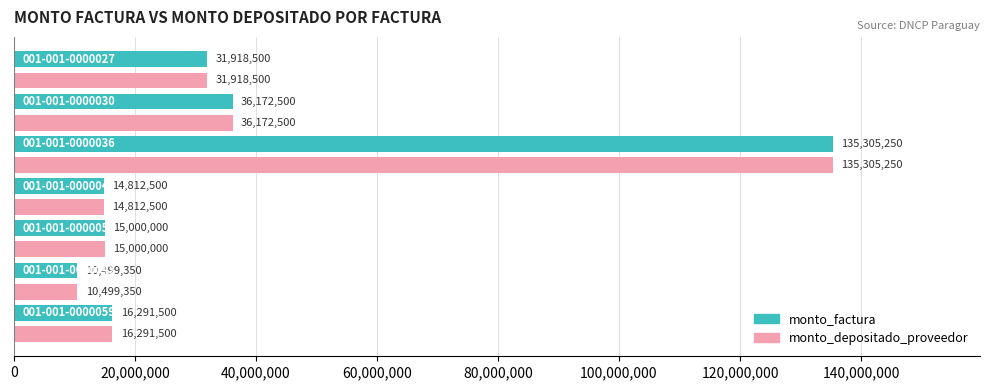

What is the average value of the monto_factura series?

37142800